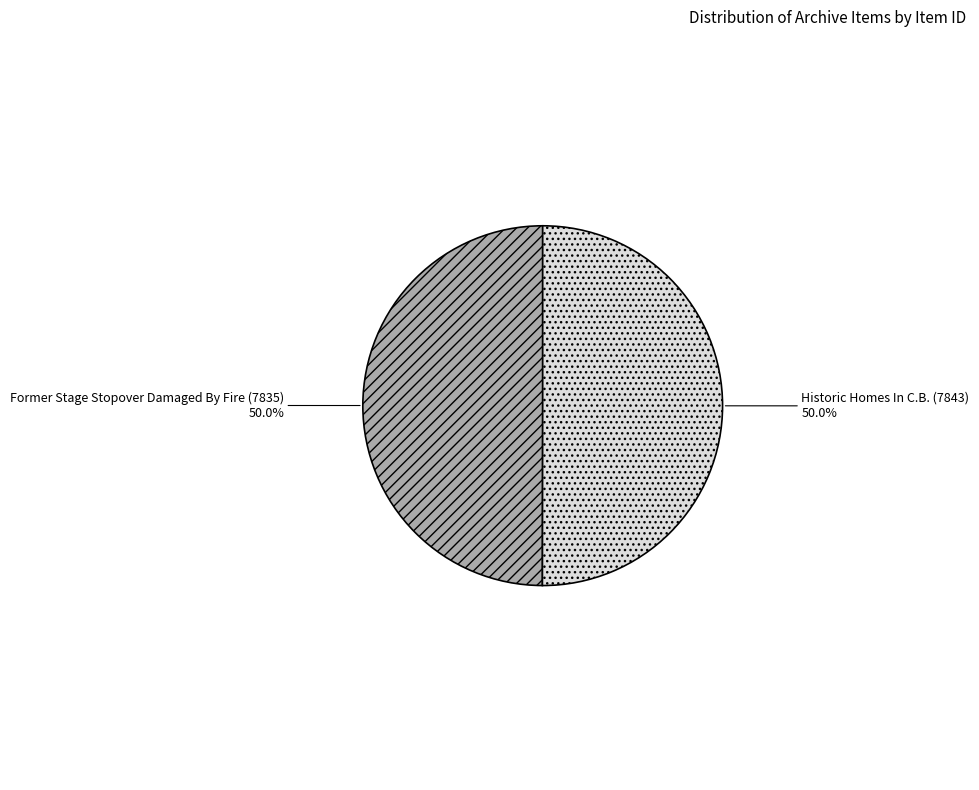

What percentage is the Historic Homes In C.B. (7843) slice, to the nearest percent?

50%